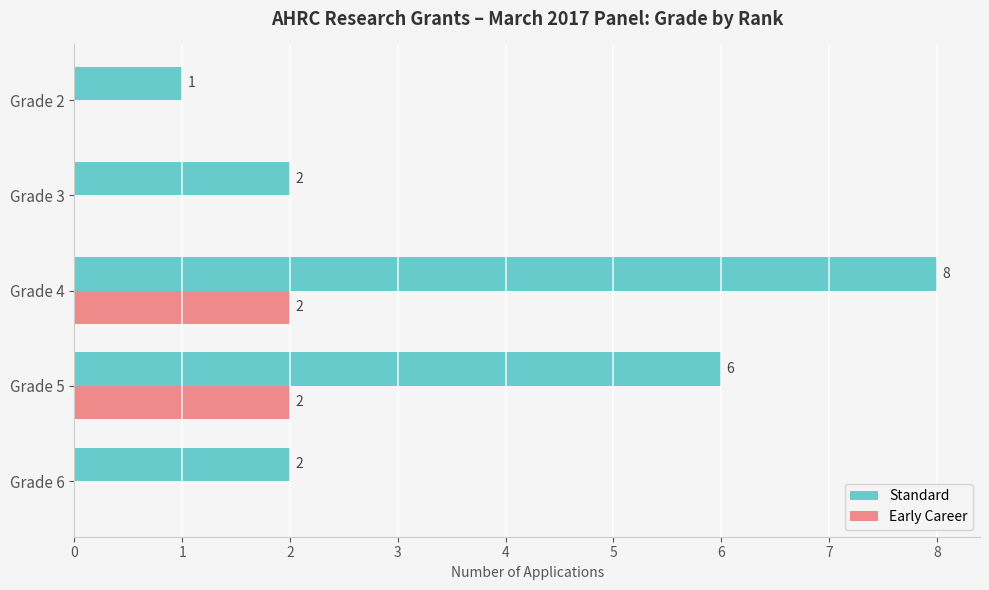

Which series has the largest total across all categories?

Standard